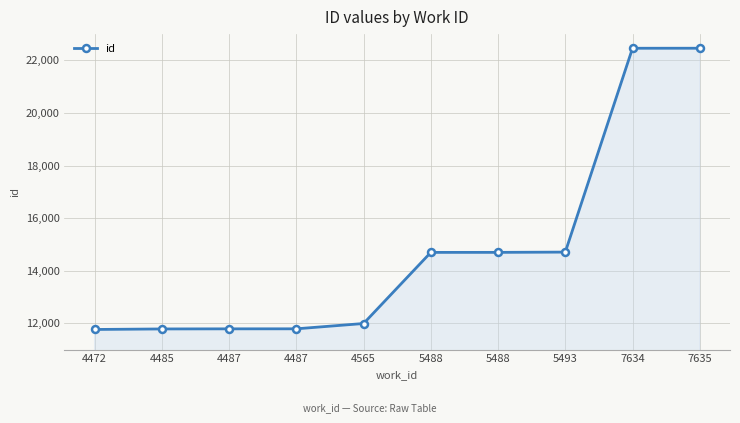

How many data points does each series have?

10